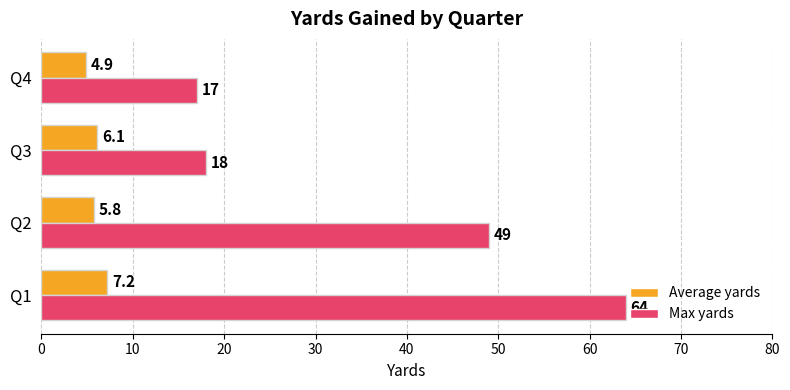

What is the difference between the Max yards values at Q1 and Q2?

15.0